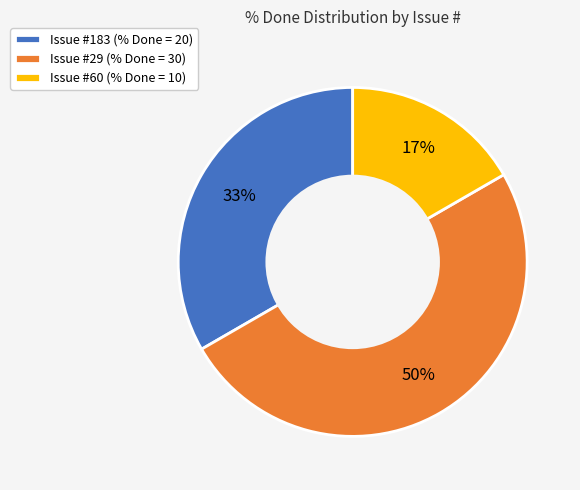

What is the smallest slice in the pie chart?

Issue #60 (% Done = 10)